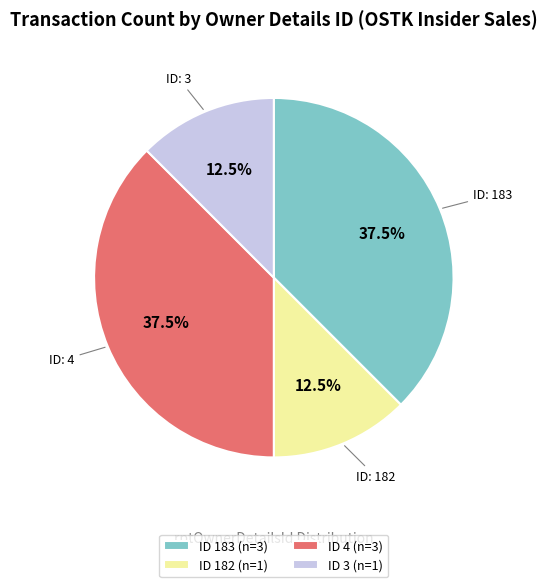

What portion of the pie excludes ID: 182?

87.5%